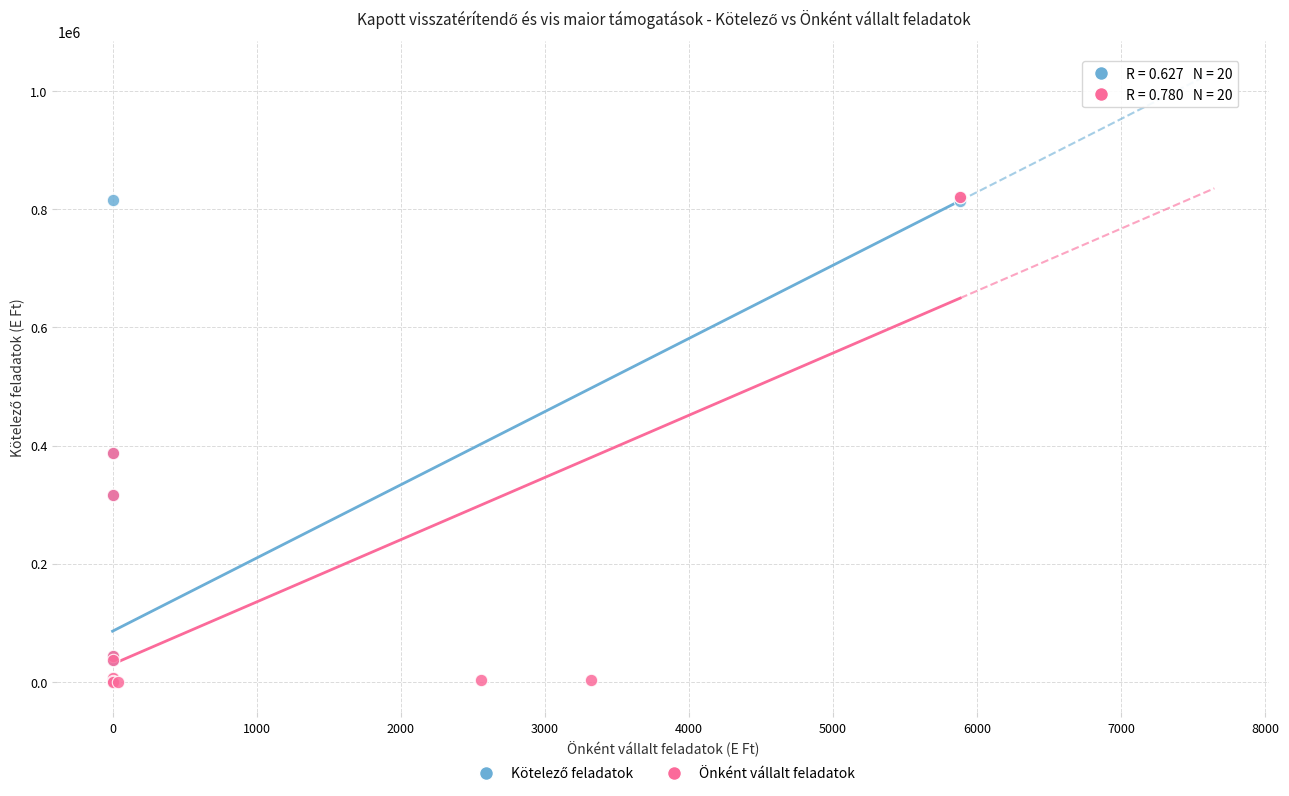

Which series has the largest Y range (max minus min)?

Önként vállalt feladatok